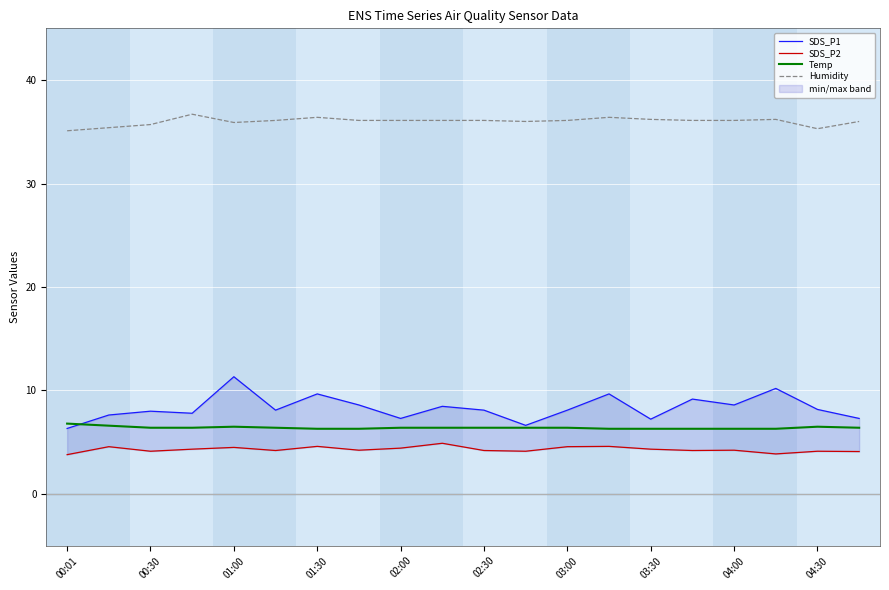

Does the chart display data point markers on the line(s)?

No